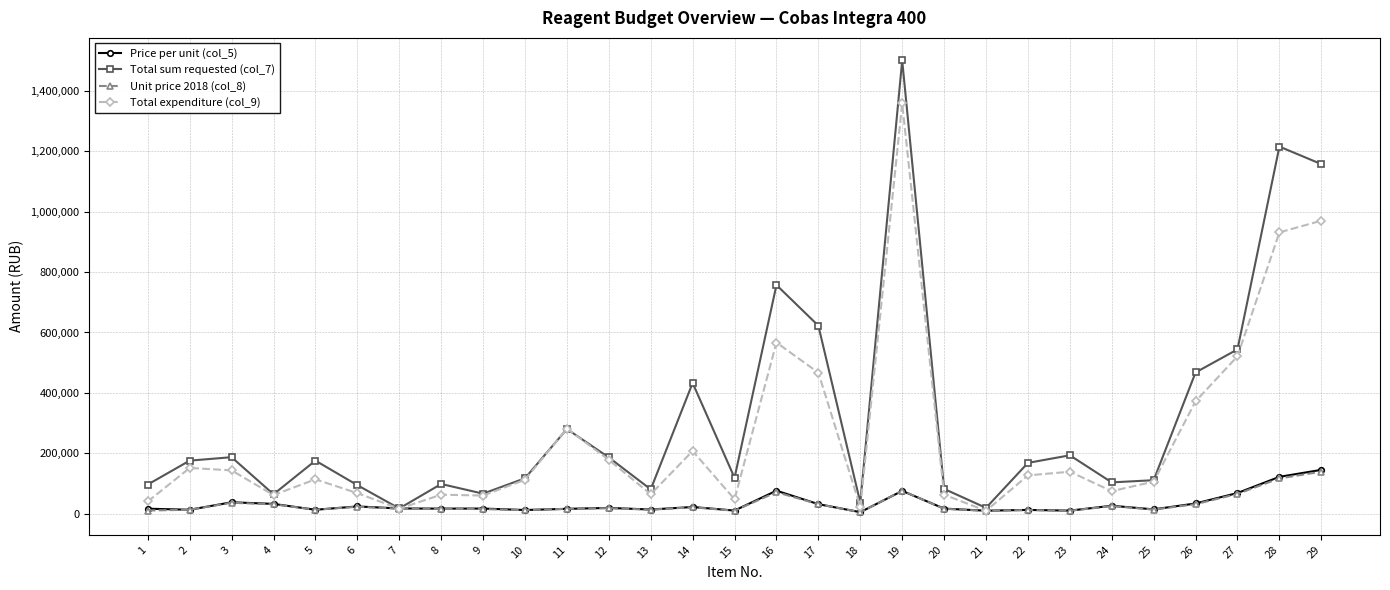

What is the difference between the Unit price 2018 (col_8) values at 23 and 17?

21878